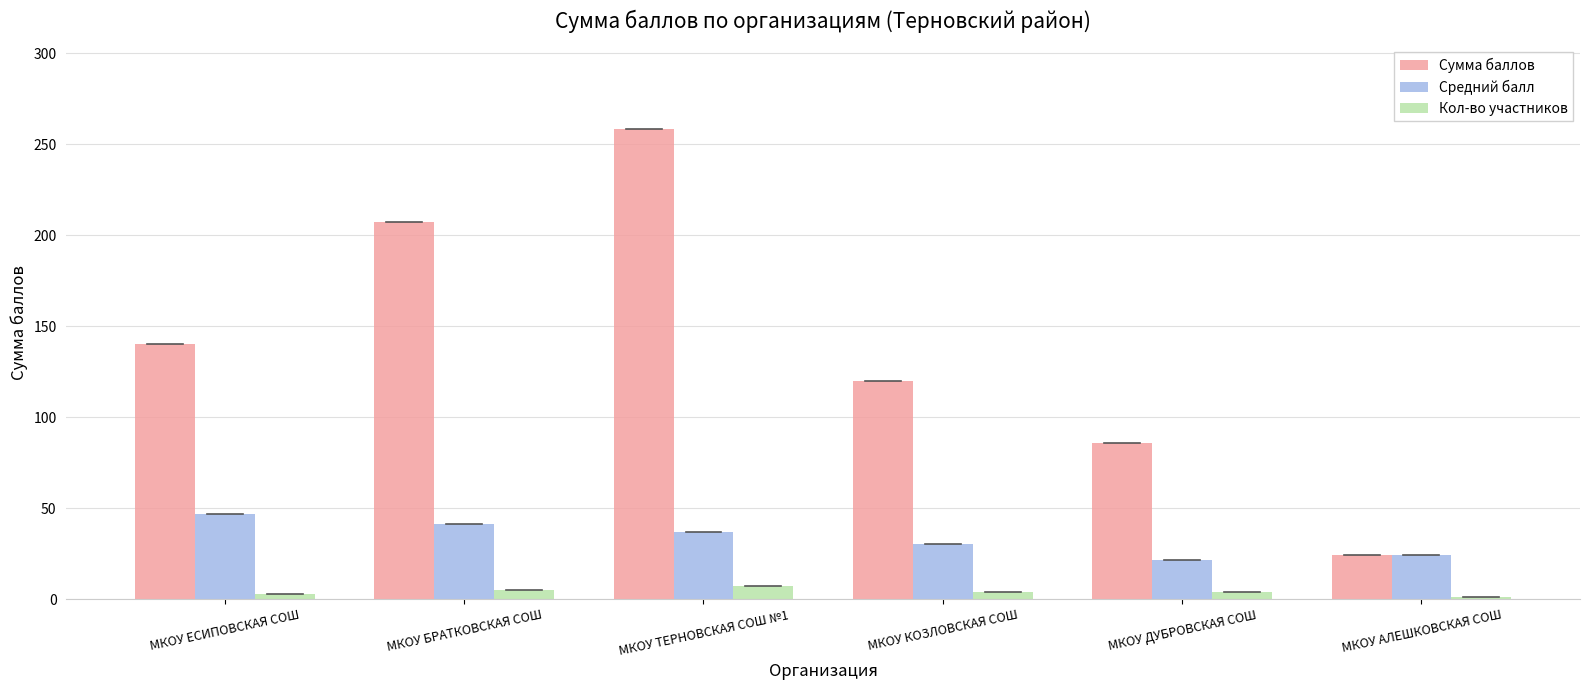

Is the value of Кол-во участников at МКОУ ДУБРОВСКАЯ СОШ greater than the value of Сумма баллов at МКОУ КОЗЛОВСКАЯ СОШ?

No